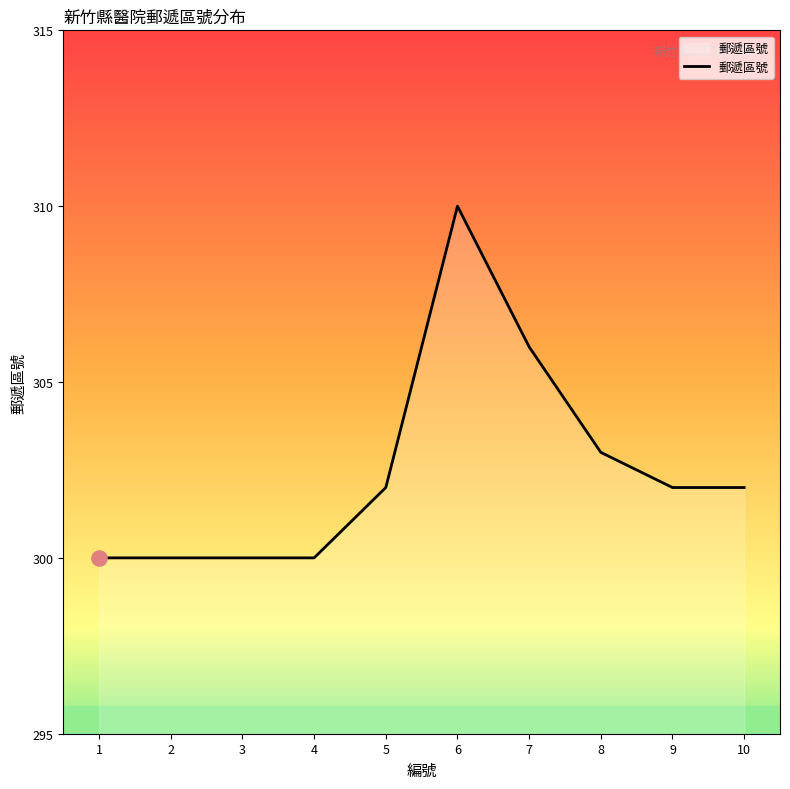

Approximately how many times larger is the value at 7 compared to 6?

1.0